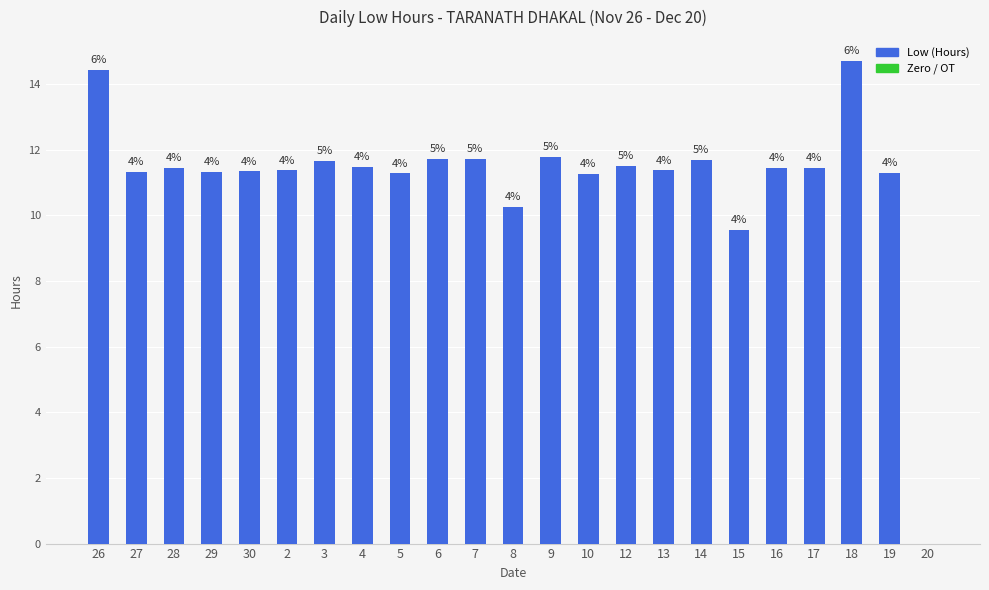

List the labels in order of value, smallest first.

20, 15, 8, 10, 5, 19, 27, 29, 30, 2, 13, 28, 17, 16, 4, 12, 3, 14, 6, 7, 9, 26, 18